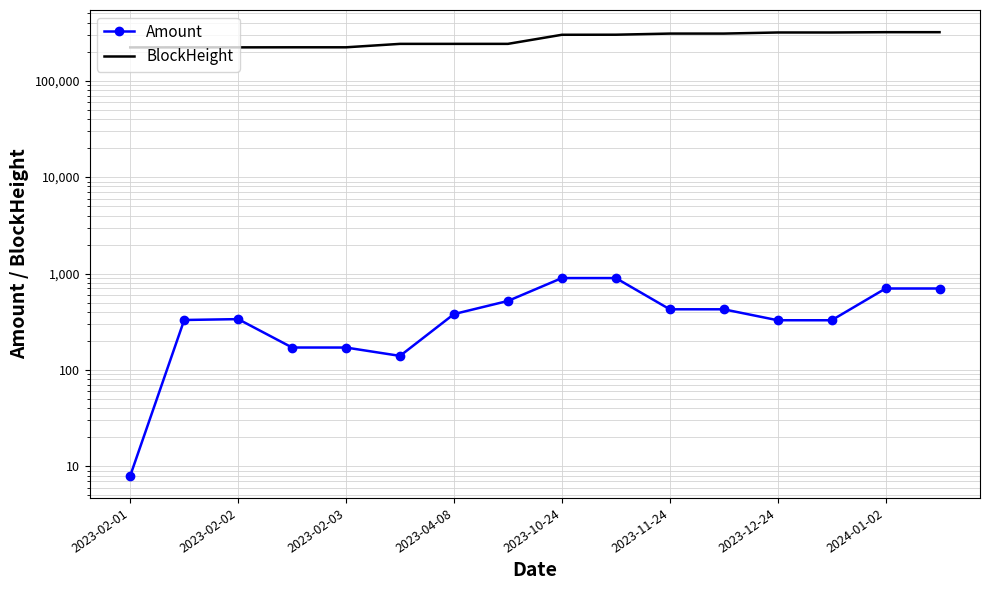

Between 2023-04-08 and 11, which series saw the biggest shift?

BlockHeight